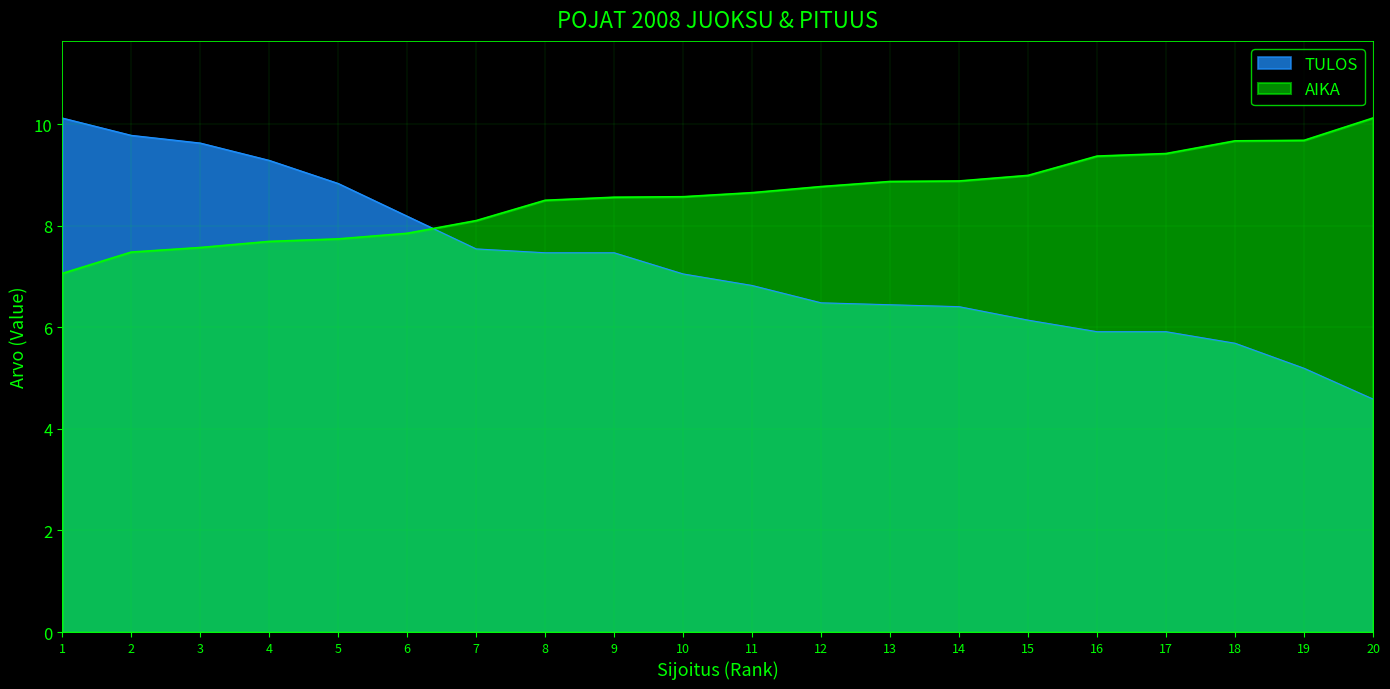

Reading right to left, extract all data points from this chart.

AIKA: 10.1	9.7	9.7	9.4	9.4	9.0	8.9	8.9	8.8	8.7	8.6	8.6	8.5	8.1	7.8	7.7	7.7	7.6	7.5	7.1
TULOS: 4.6	5.2	5.7	5.9	5.9	6.1	6.4	6.4	6.5	6.8	7.0	7.5	7.5	7.5	8.2	8.8	9.3	9.6	9.8	10.1